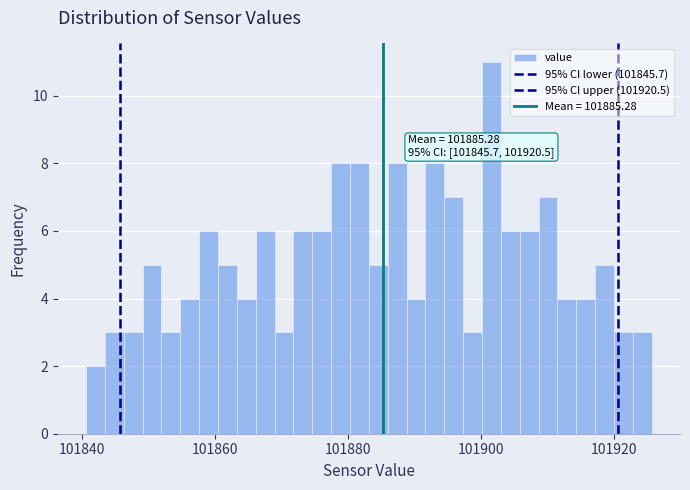

Around what value on the x-axis is the tallest bar? Give the approximate position of its centre, as read against the axis.

101902